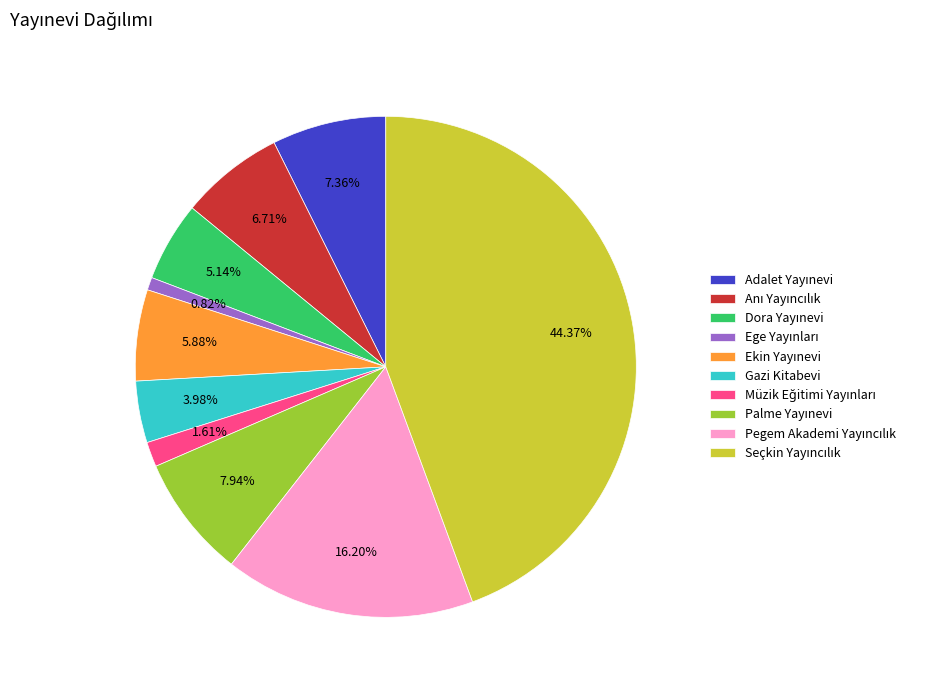

Does any single category account for the majority?

No